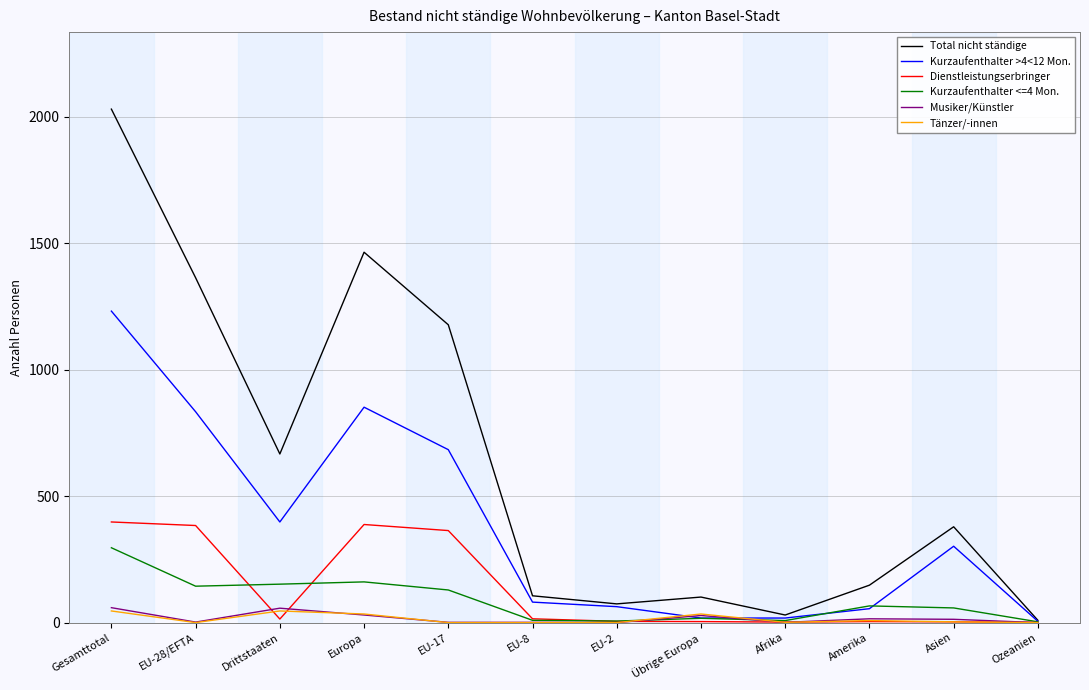

Which series has the widest spread of values?

Total nicht ständige